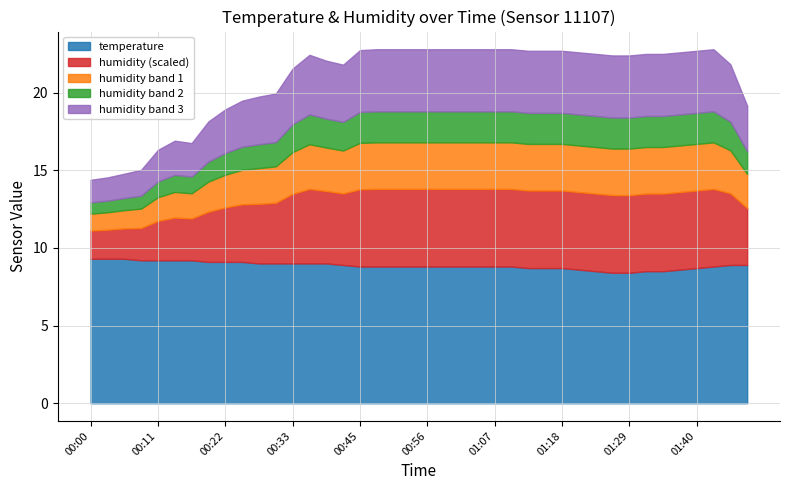

Where is humidity nearest to the value 68?

00:22